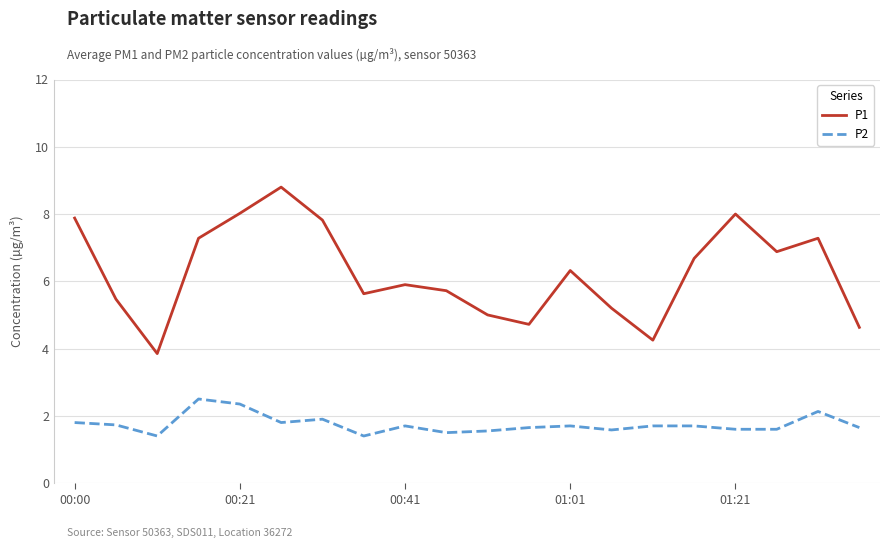

Which series has the largest total across all categories?

P1